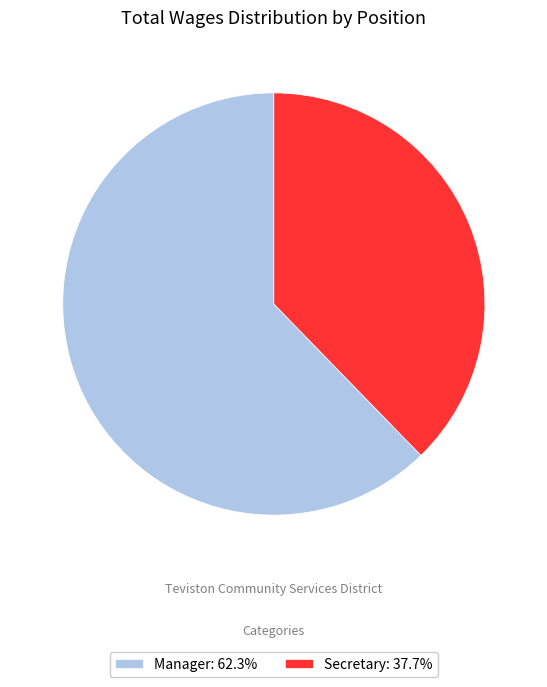

Between Manager and Secretary, which is larger?

Manager